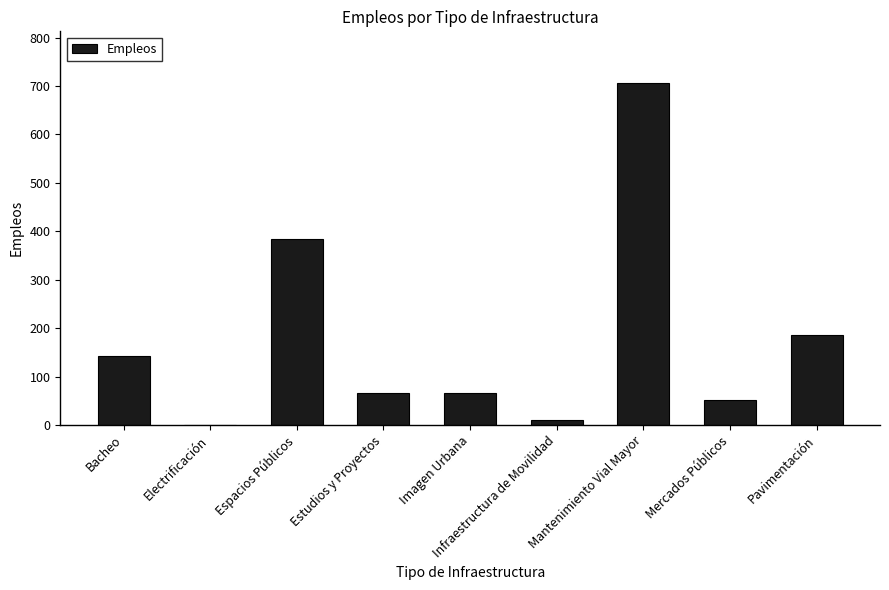

Reading right to left, what are all the values shown in this chart?

Pavimentación=185	Mercados Públicos=51	Mantenimiento Vial Mayor=707	Infraestructura de Movilidad=10	Imagen Urbana=65	Estudios y Proyectos=65	Espacios Públicos=384	Electrificación=0	Bacheo=143